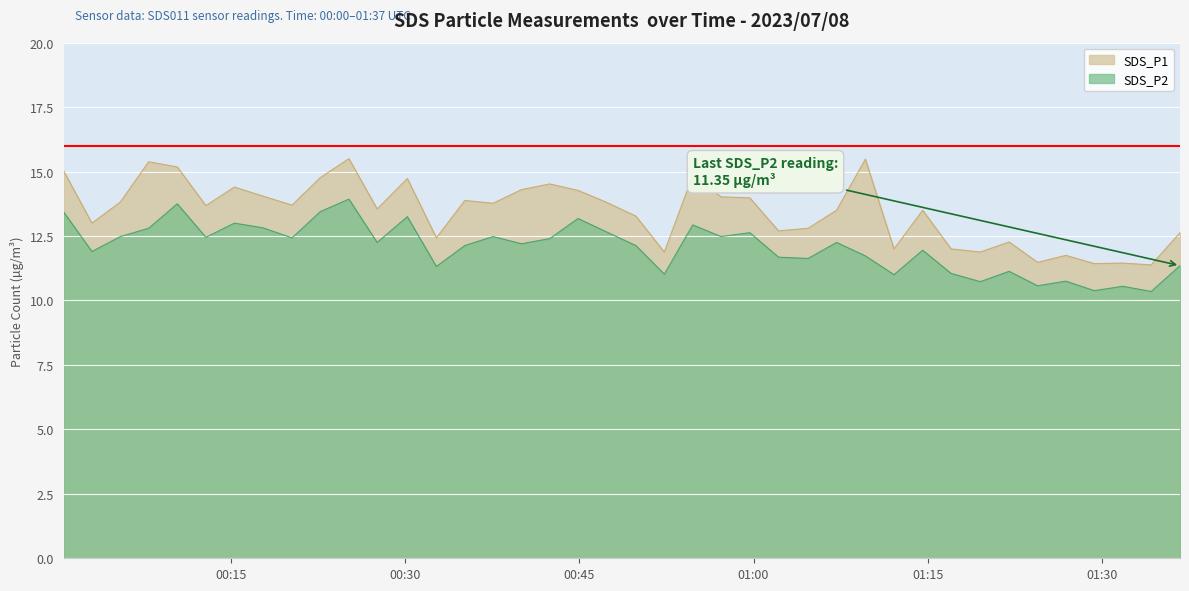

How many values in the SDS_P2 series are below 12?

17